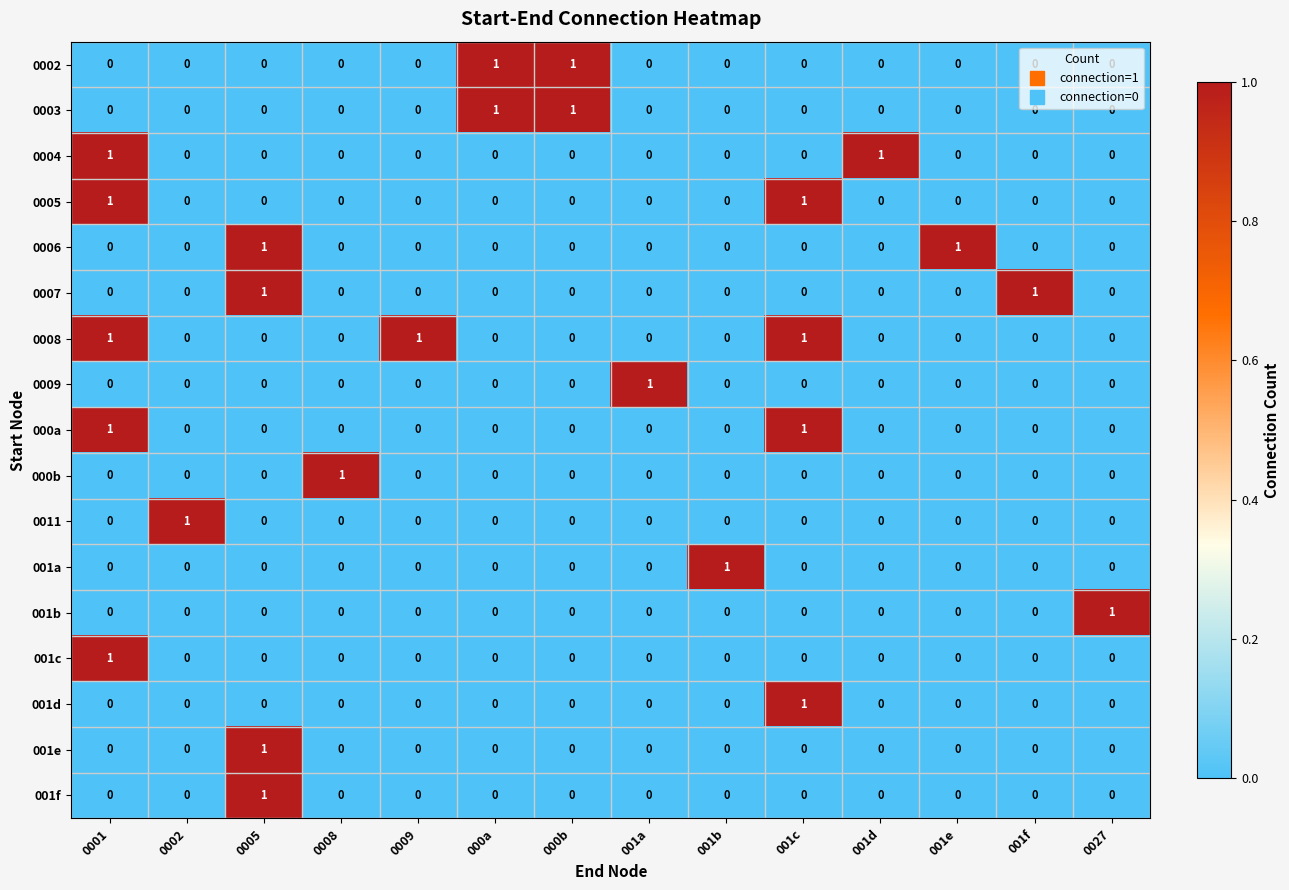

The 0002 series shows 0 at 001a. True or false?

True